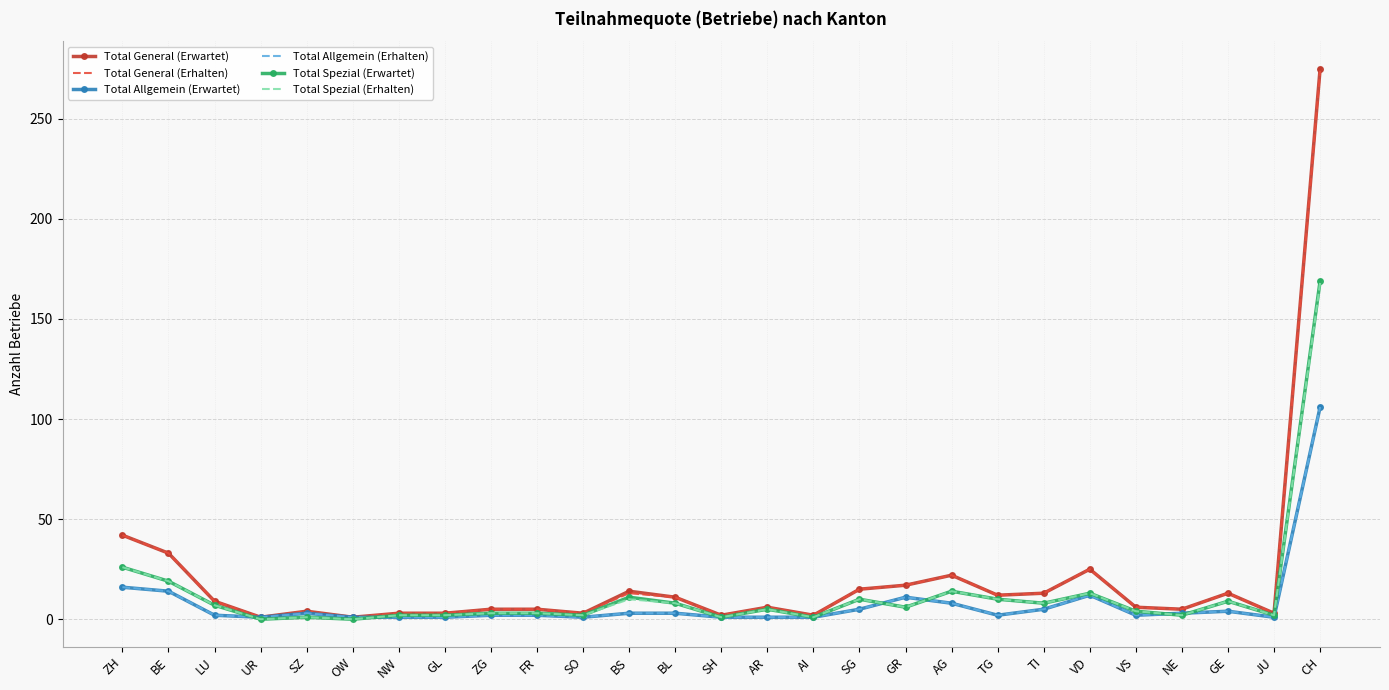

Which has a higher value, CH or SG?

CH